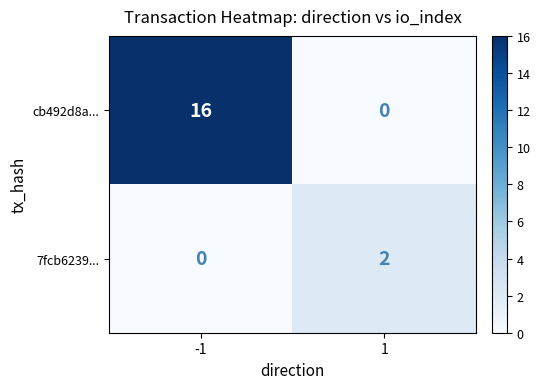

Reading right to left, transcribe all the data shown in this chart.

cb492d8a...: 1=0	-1=16
7fcb6239...: 1=2	-1=0